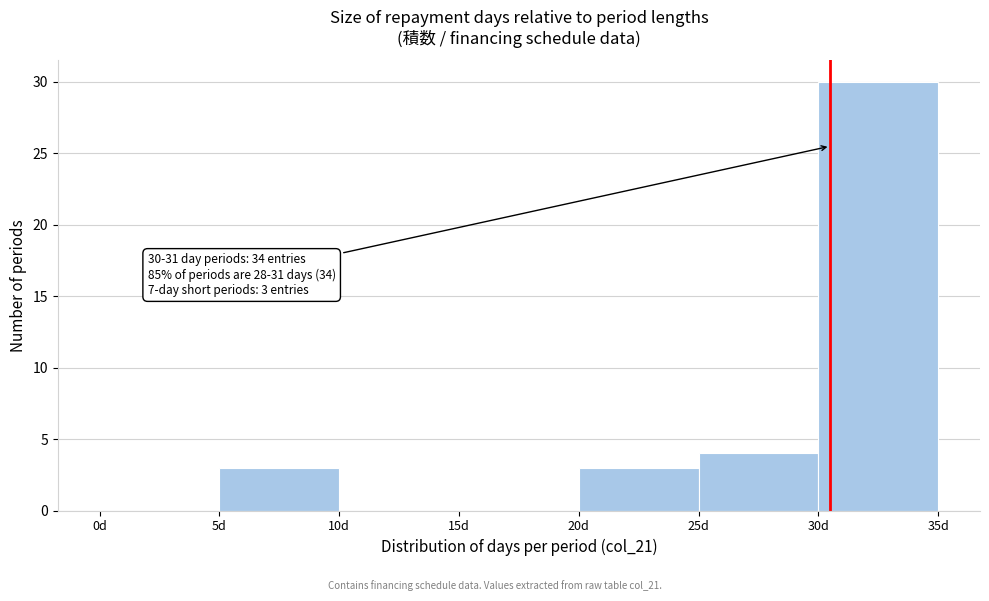

Which range on the x-axis has the tallest bar?

30 to 35